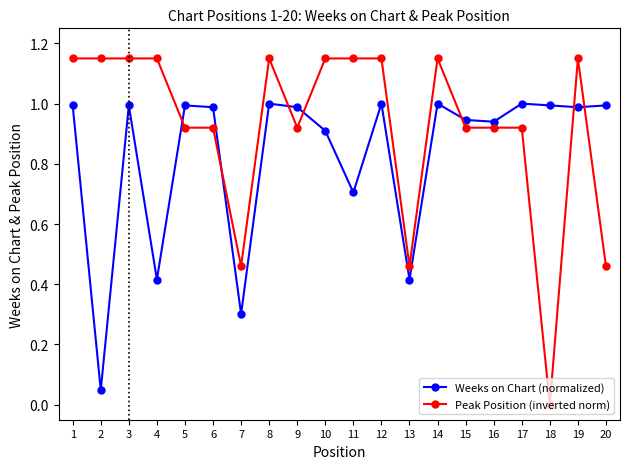

The value of Weeks on Chart (normalized) at 6 is 0.5. True or false?

False